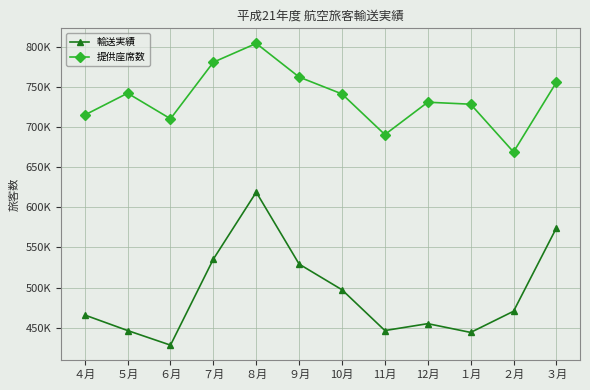

Rank the series by their average value, from highest to lowest.

提供座席数, 輸送実績